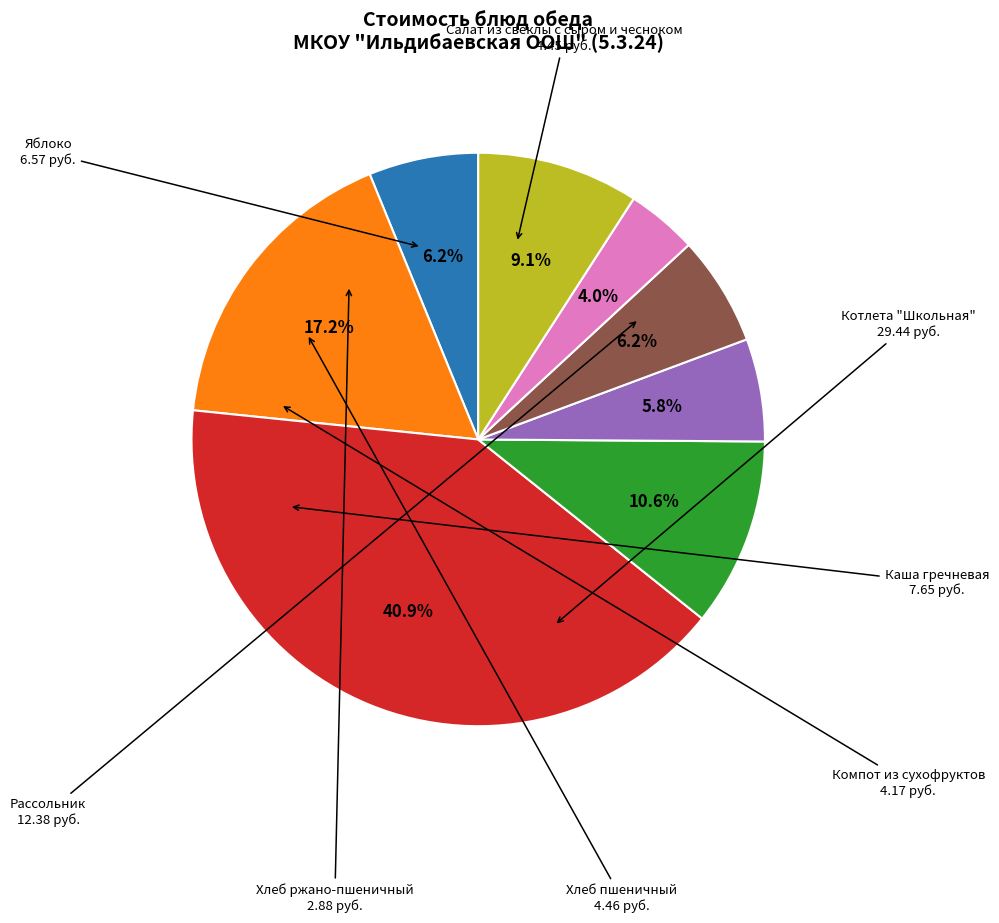

Which has a higher value, Компот из сухофруктов or Рассольник?

Рассольник